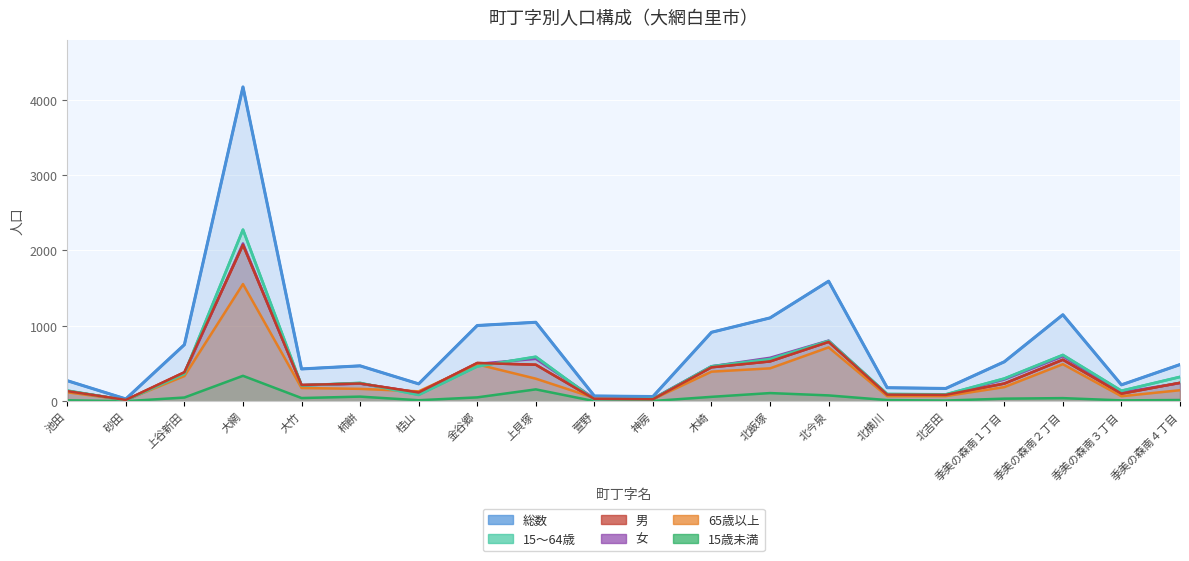

Which label corresponds to the smallest value in the chart?

砂田